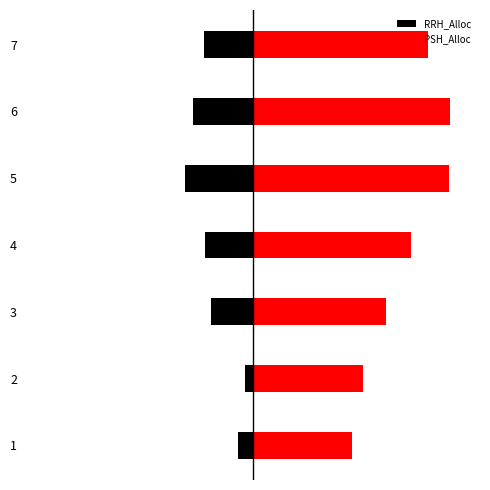

The PSH_Alloc series shows 1957 at 3. True or false?

False